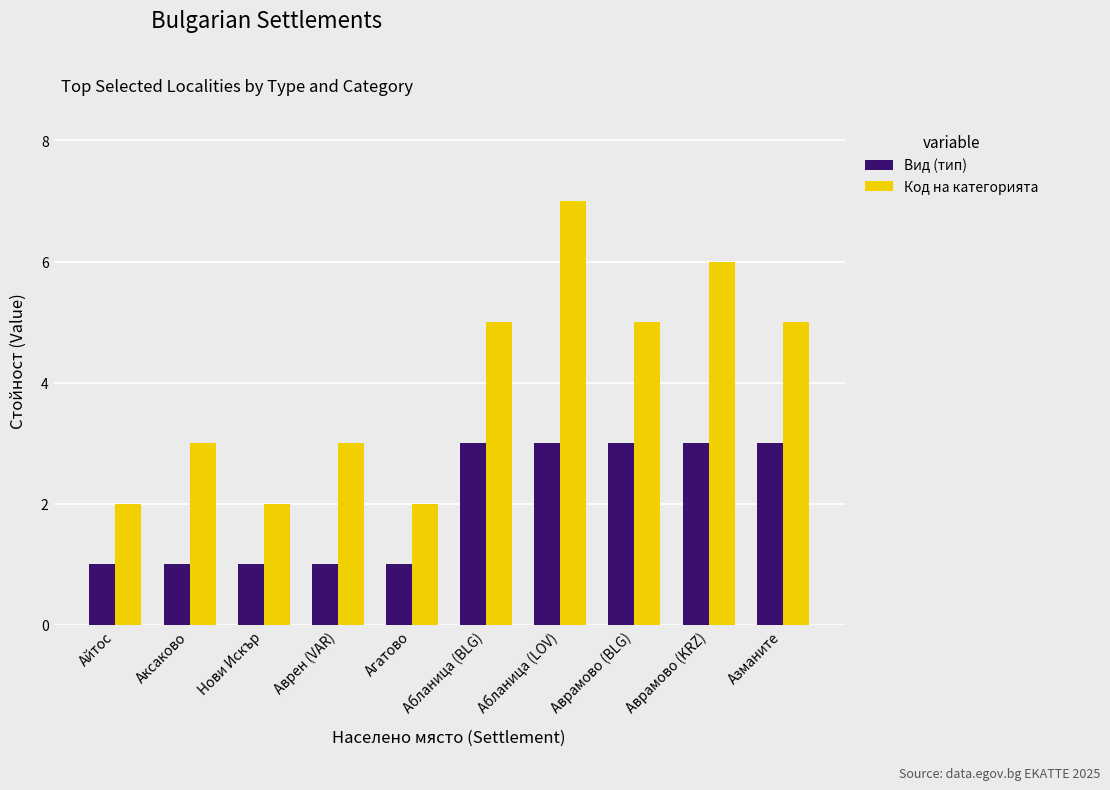

Count the Код на категорията values in the range 2 to 5.

8